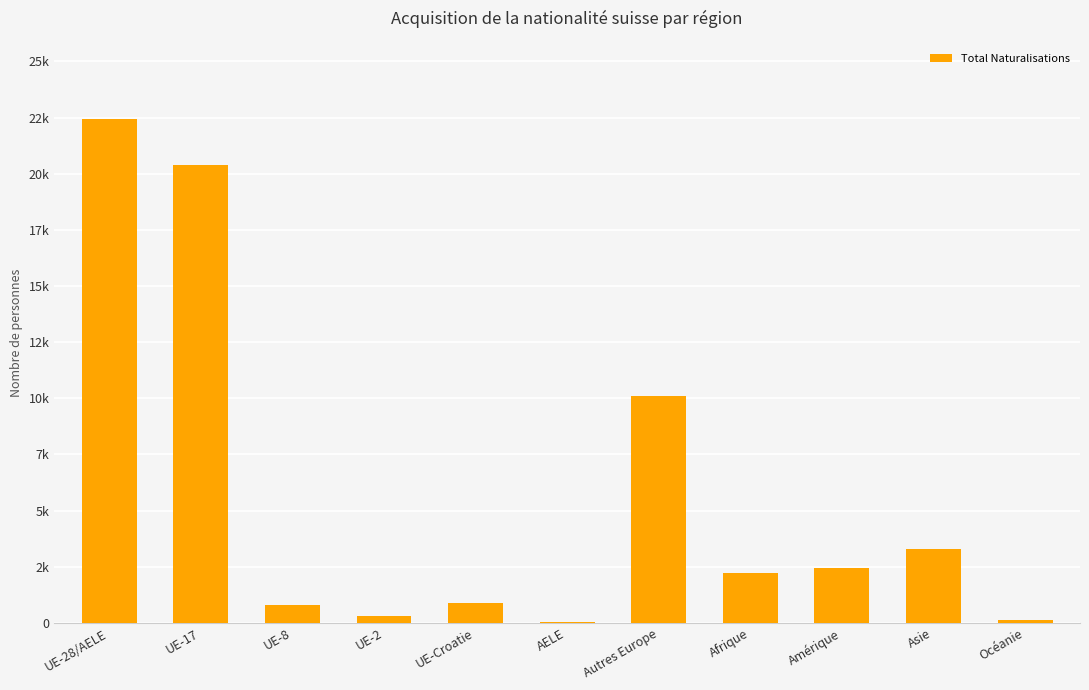

How many bars are there in total?

11